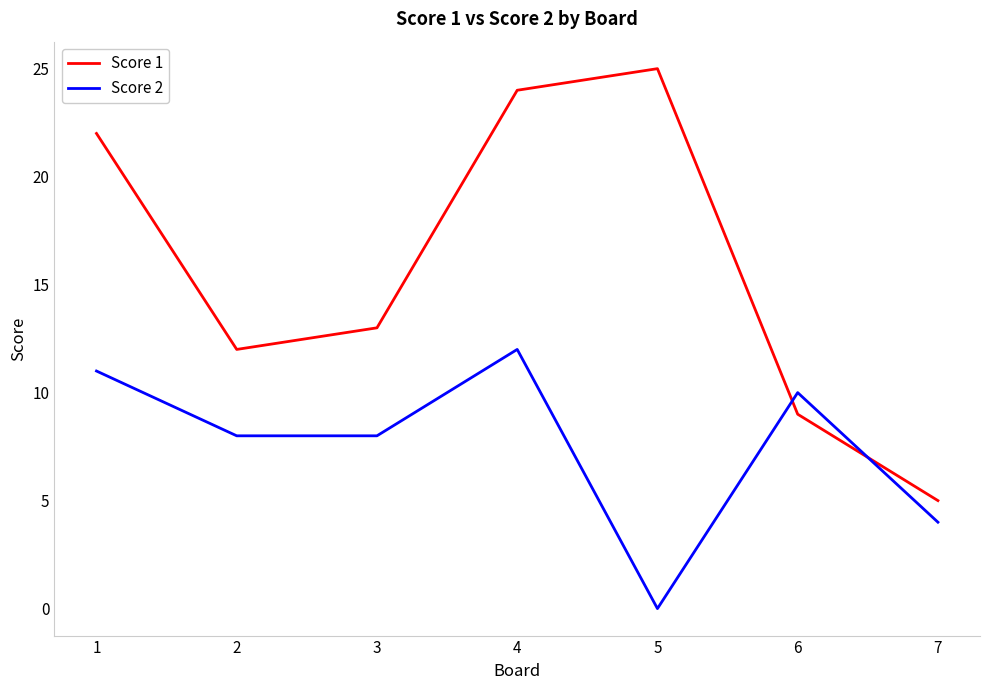

What is the difference between the highest and lowest values at 3?

5